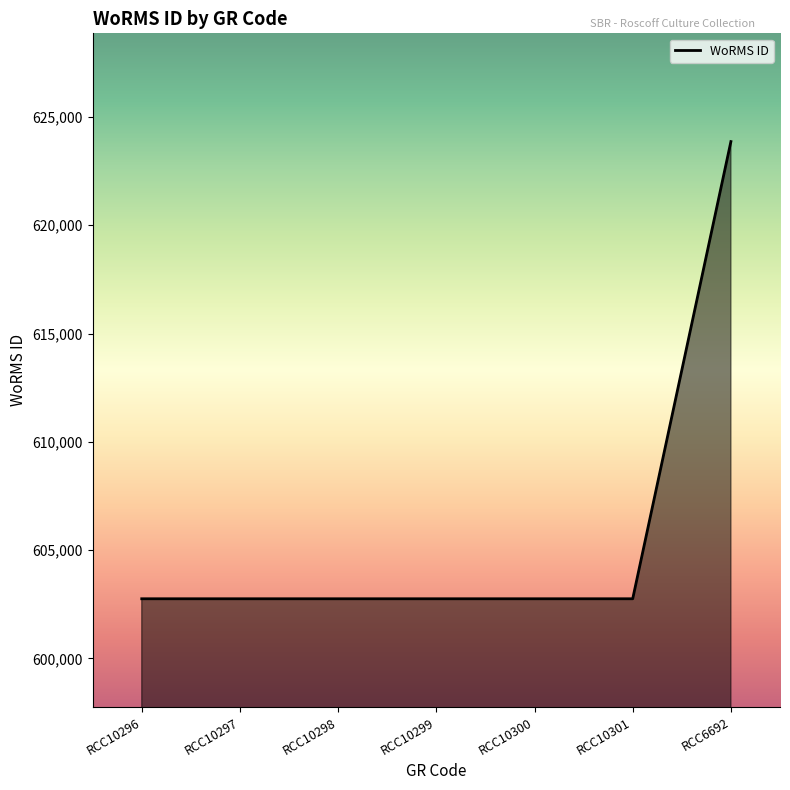

Reading right to left, list all the values displayed in this chart.

623865	602750	602750	602750	602750	602750	602750